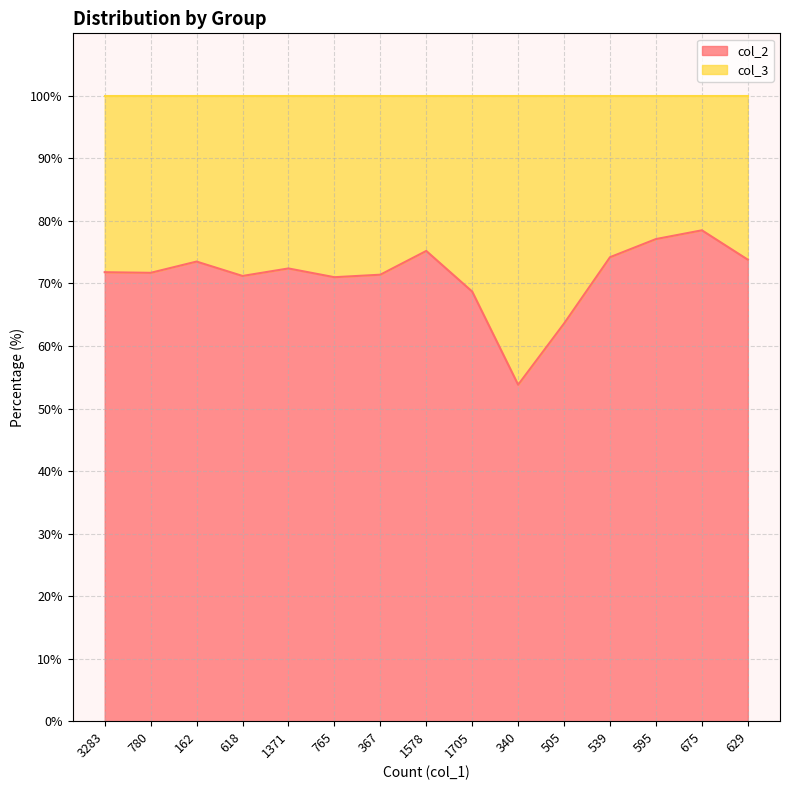

What is the label of the 7th point from the right?

1705